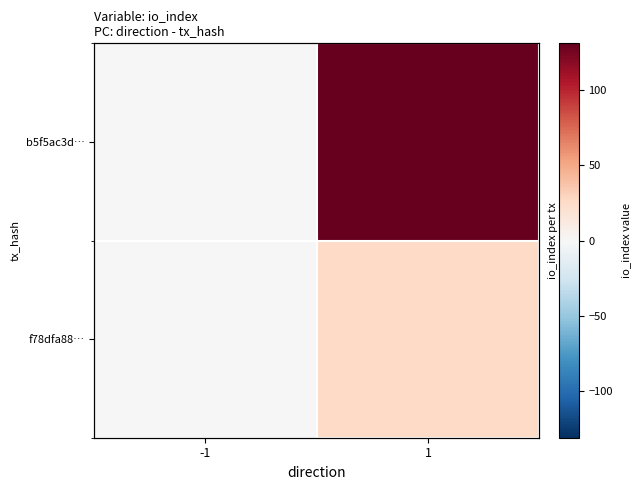

What is the total value across all series at 1?

157